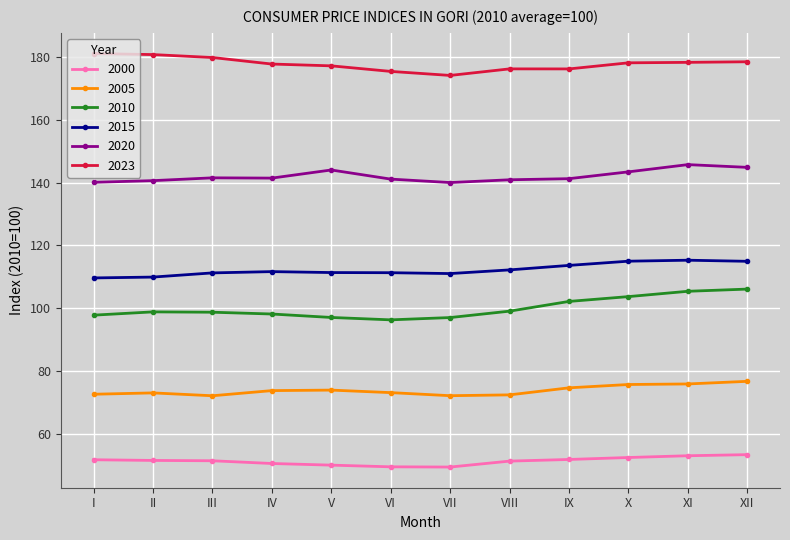

What is the difference between the highest and lowest values at V?

127.1